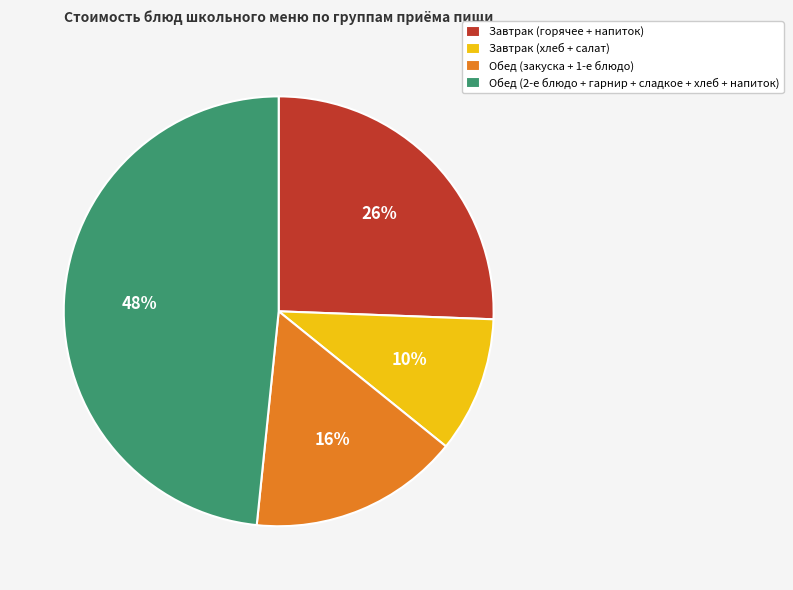

Is there any slice that represents more than half of the pie?

No